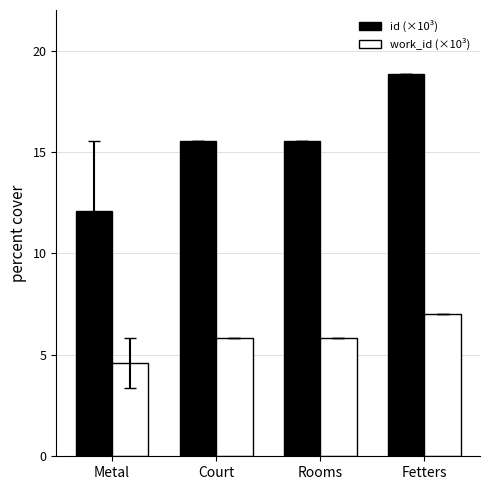

How many categories are shown in the chart?

4